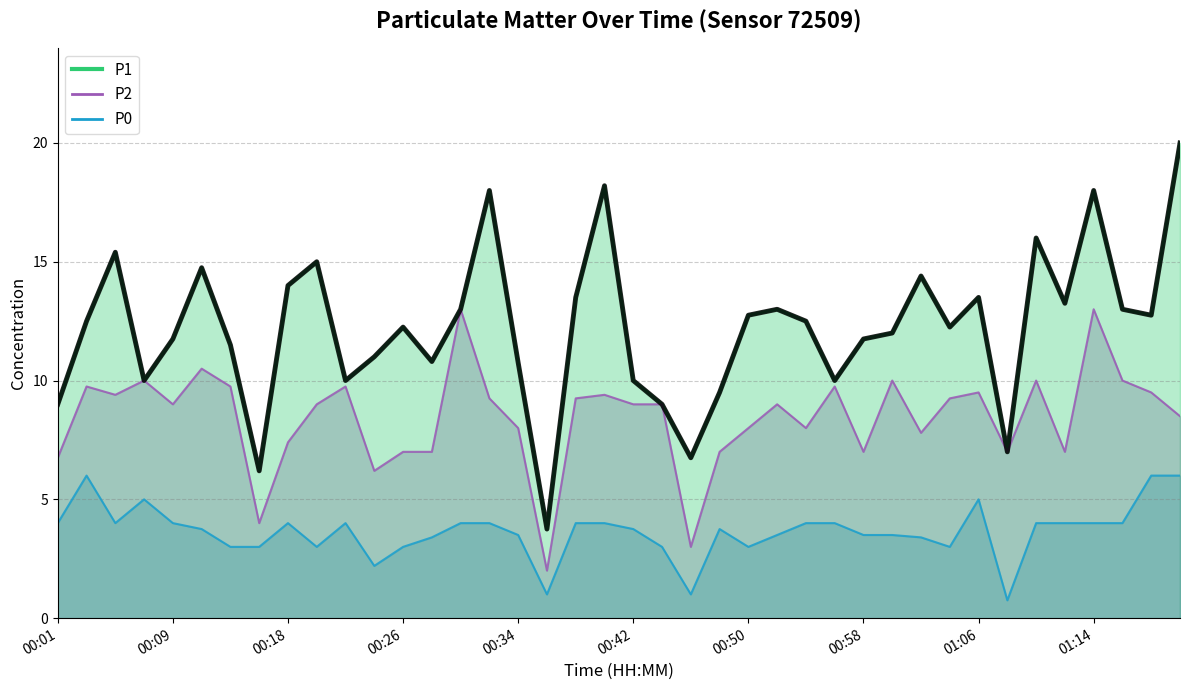

What is the difference between the maximum and minimum values?

16.2